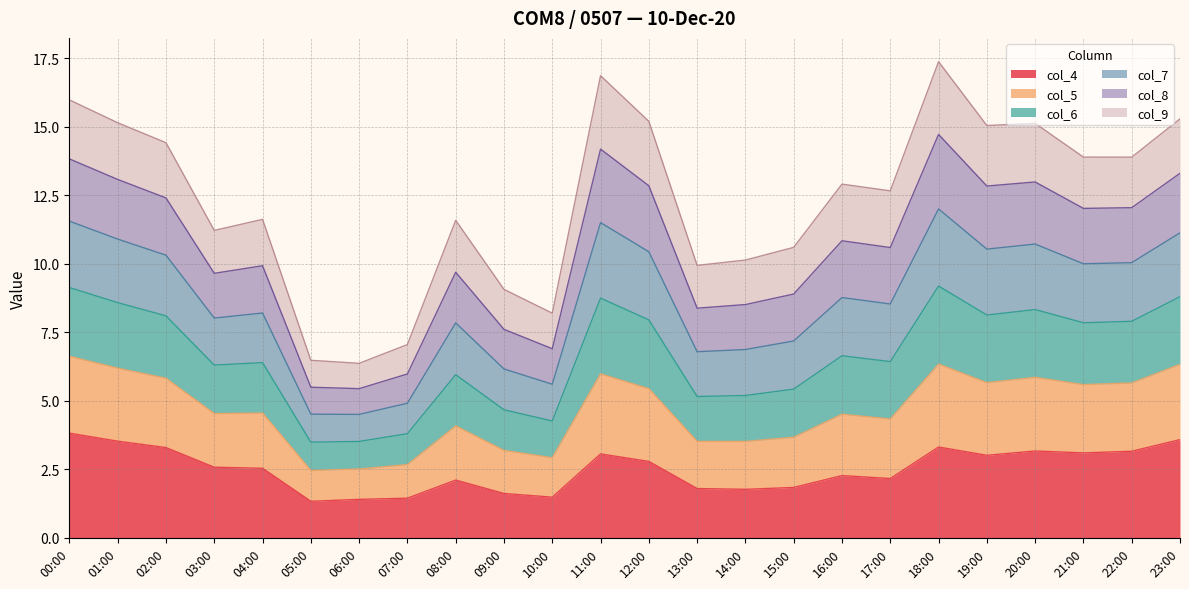

True or false: col_6 and col_4 cross at least once.

False